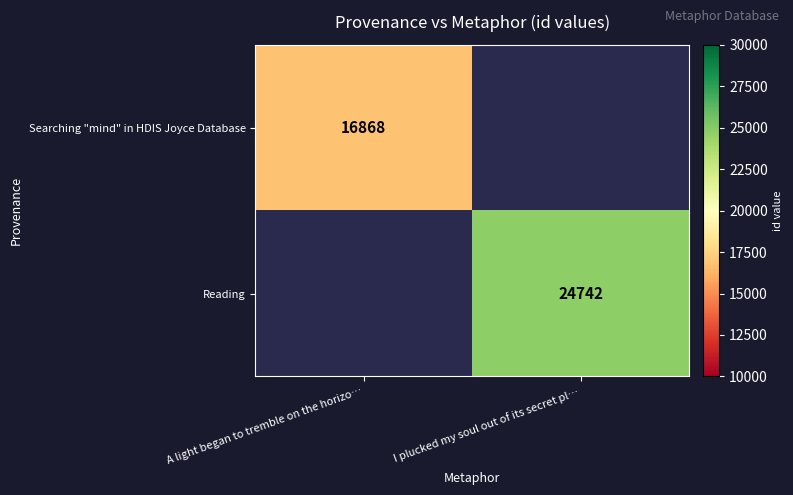

At how many categories does at least one series exceed 23756?

1